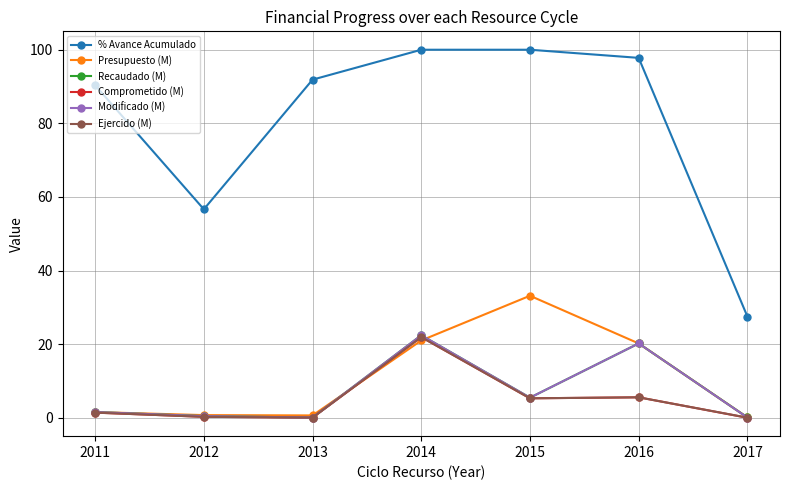

Where is Recaudado (M) nearest to the value 11?

2015